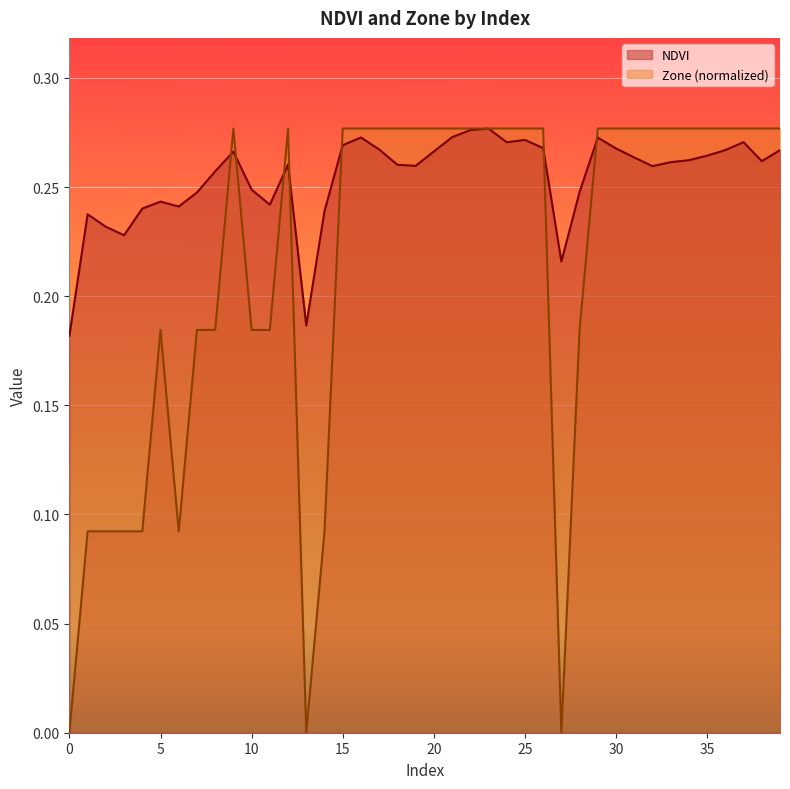

Between 3 and 16, which series saw the biggest shift?

Zone